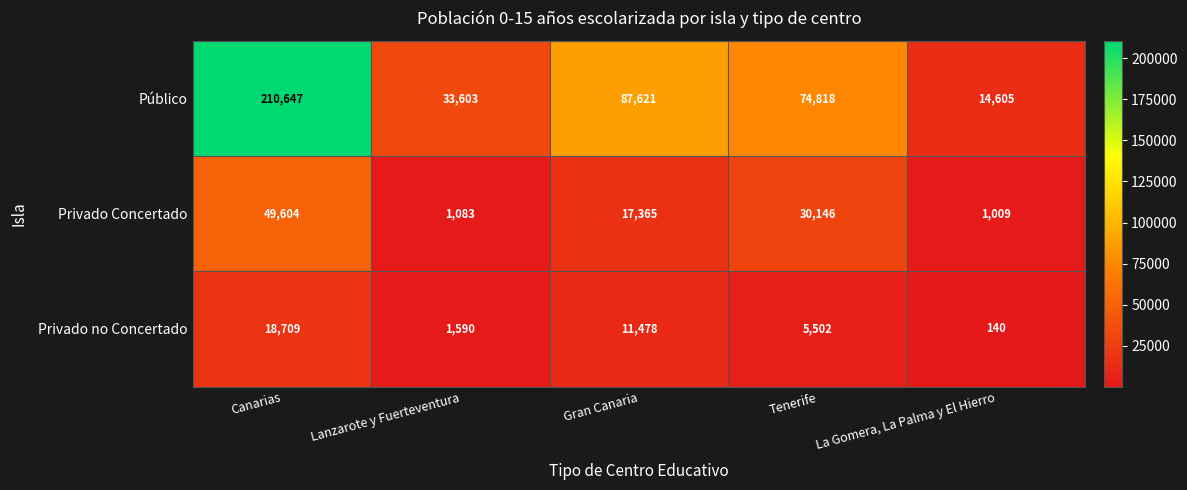

Which series has the widest spread of values?

Público